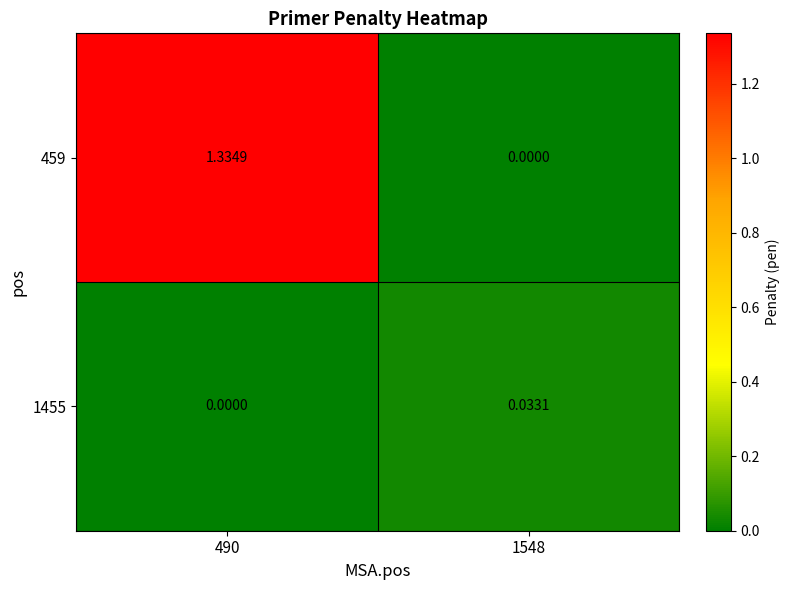

Is the value of 1455 at 1548 greater than the value of 459 at 490?

No